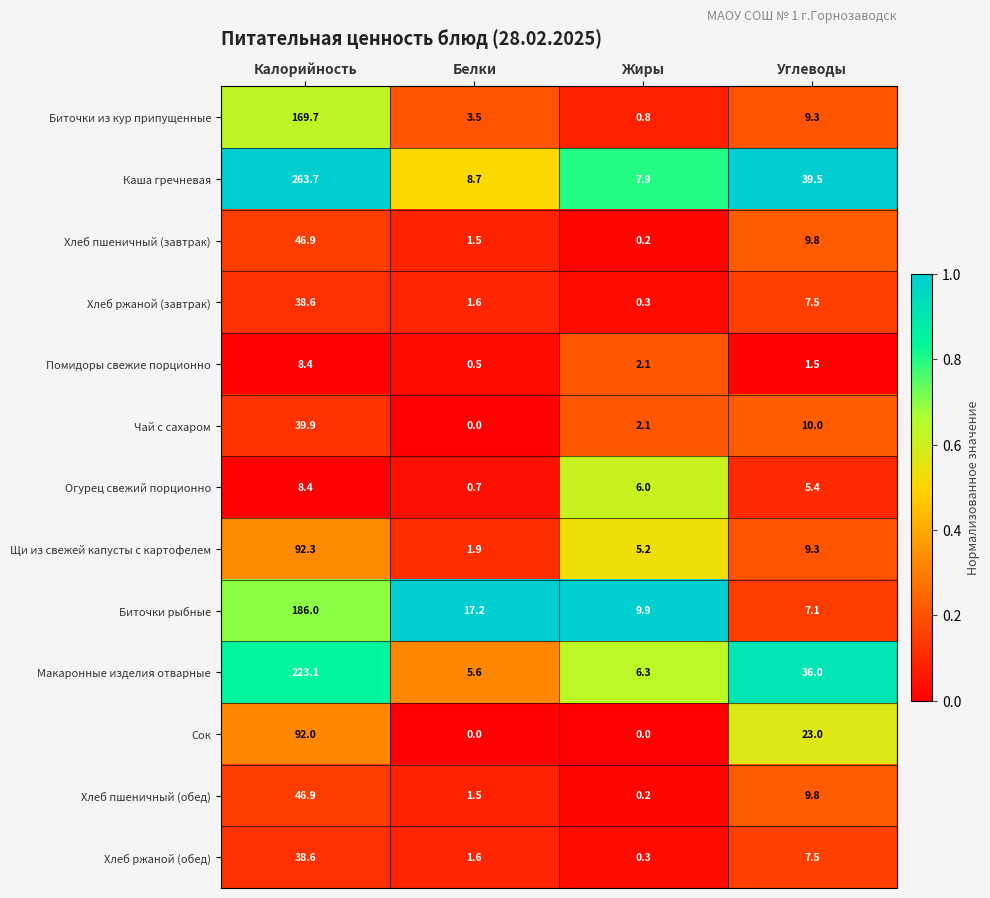

Which label corresponds to the largest value in the chart?

Калорийность